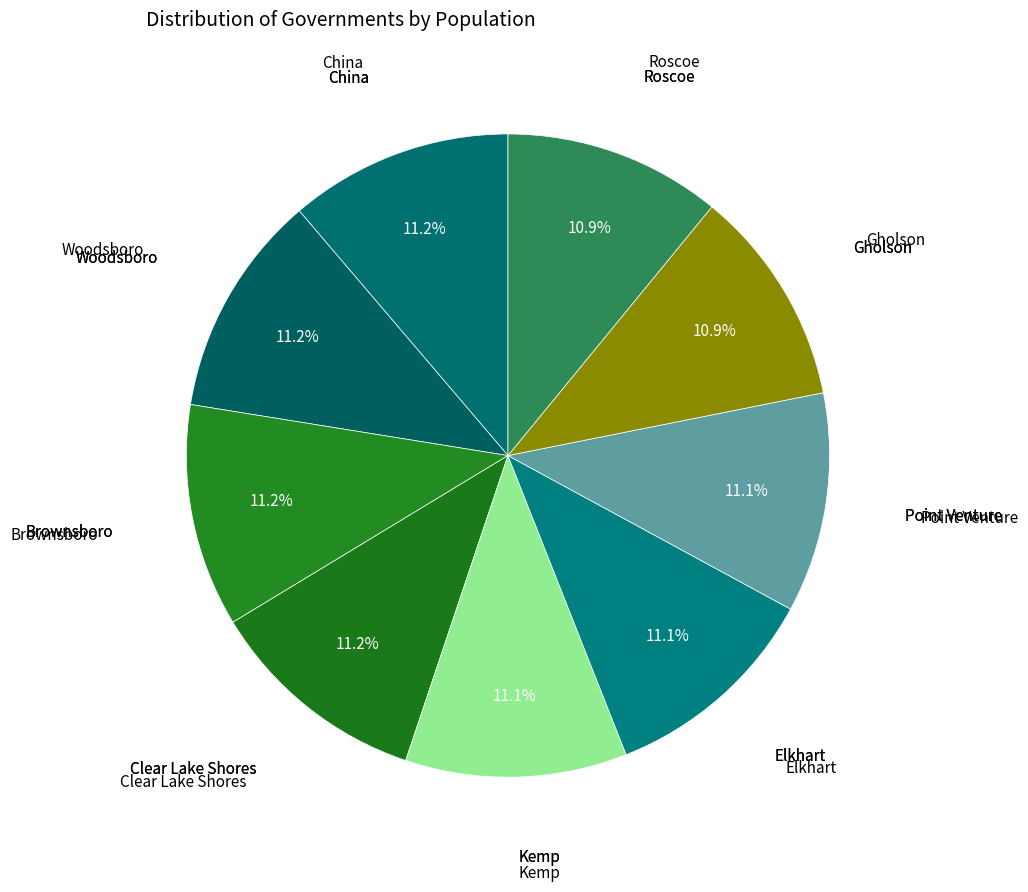

How many slices are in this pie chart?

9